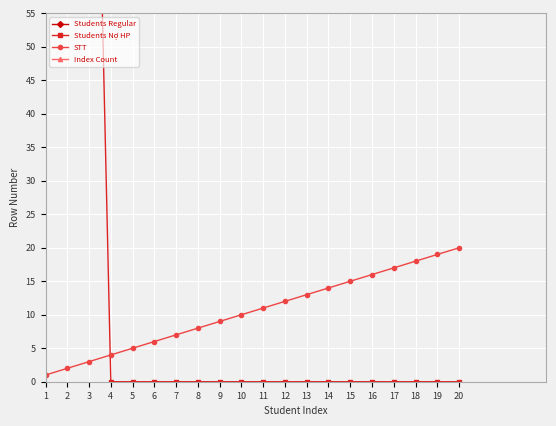

How many data points in Index Count are above 138?

9